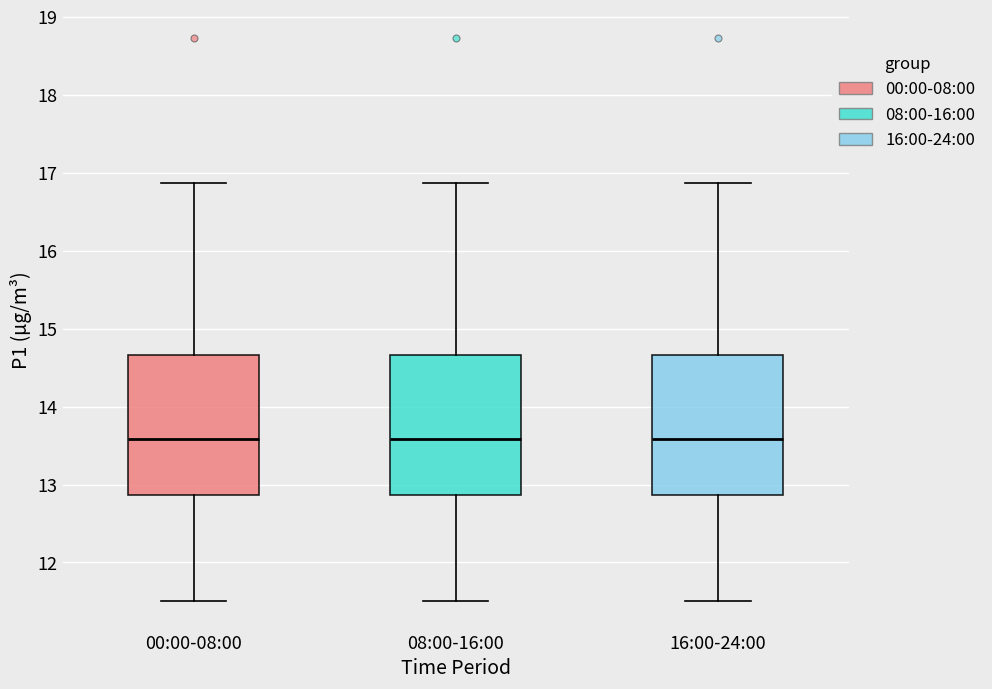

Reading left to right, read every box against the y-axis: the position of its median line, the range the box covers, and the ends of its whiskers. The values are not printed on the chart, so give them approximately, as read against the axis.

00:00-08:00: median 13.6, box 12.9 to 14.7, whiskers 11.5 to 16.9
08:00-16:00: median 13.6, box 12.9 to 14.7, whiskers 11.5 to 16.9
16:00-24:00: median 13.6, box 12.9 to 14.7, whiskers 11.5 to 16.9